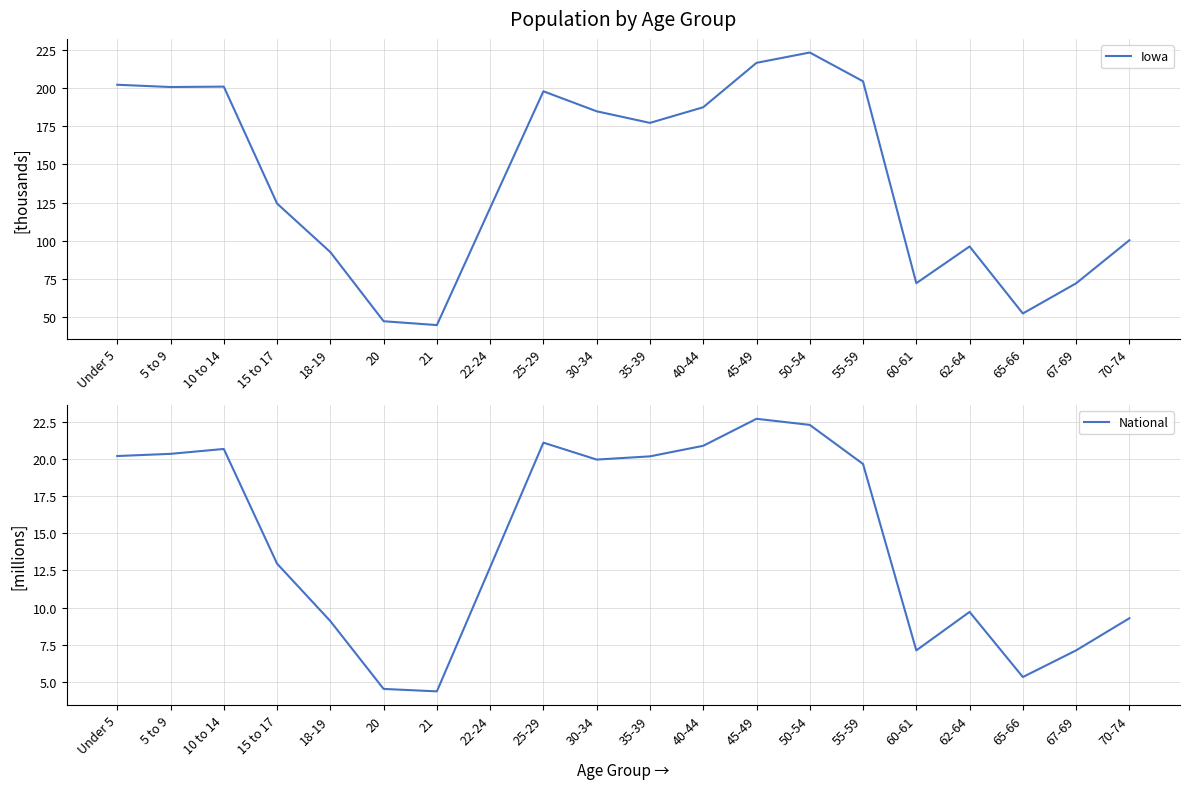

Rank the series by their maximum value, from lowest to highest.

National, Iowa